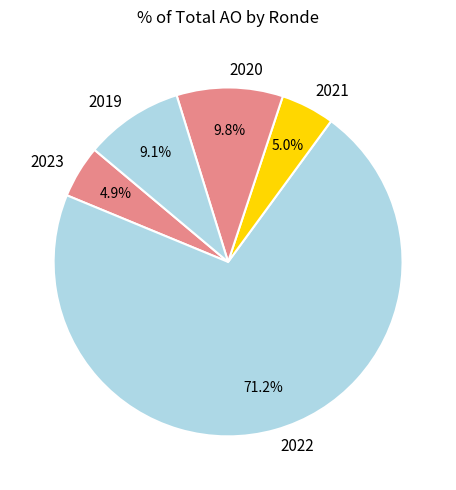

Is there a majority slice in this chart?

Yes